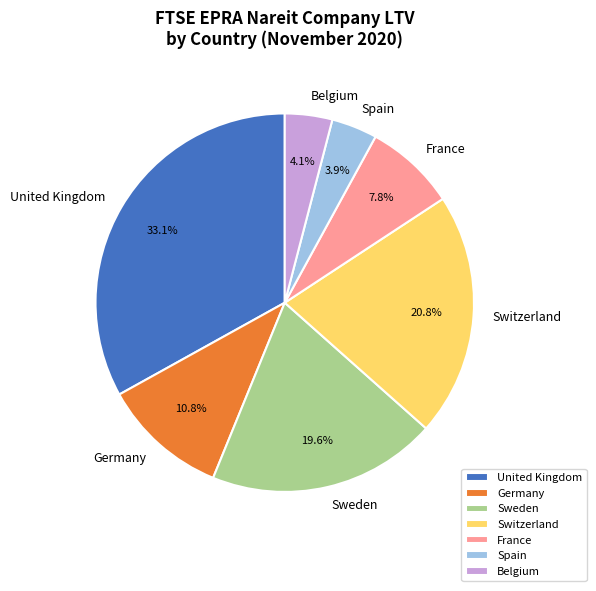

What percentage is the Germany slice, to the nearest percent?

11%